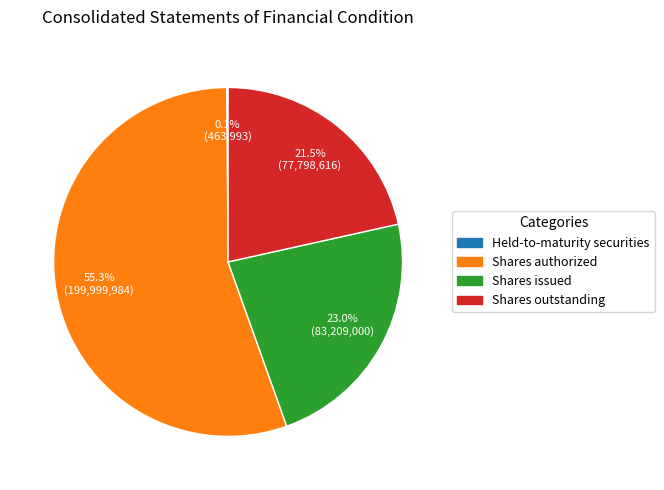

Is there any slice that represents more than half of the pie?

Yes